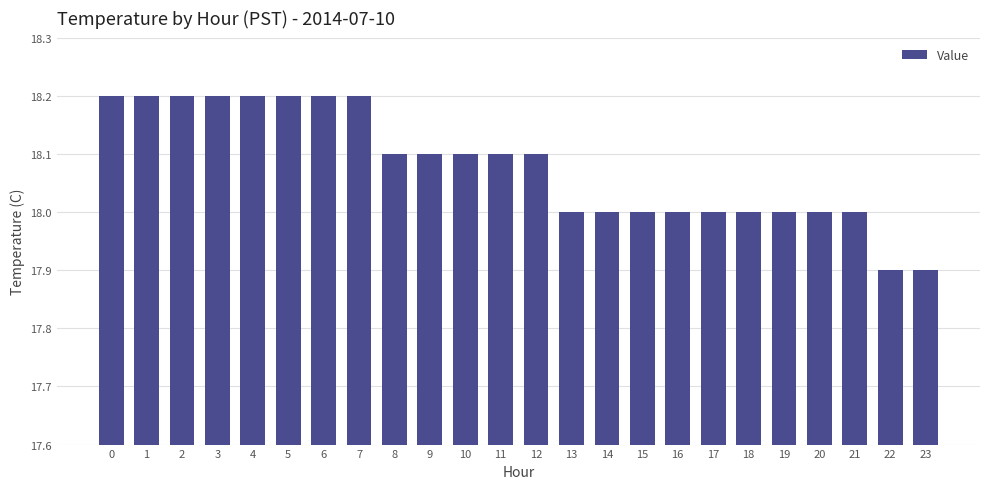

What is the sum of all values?

433.9